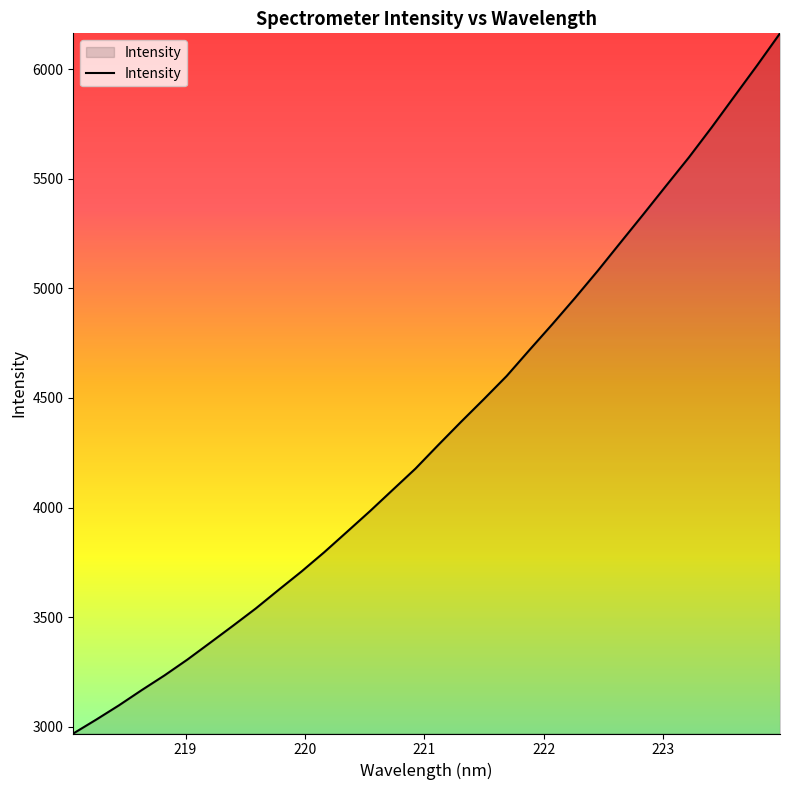

Does the chart display data point markers on the line(s)?

No